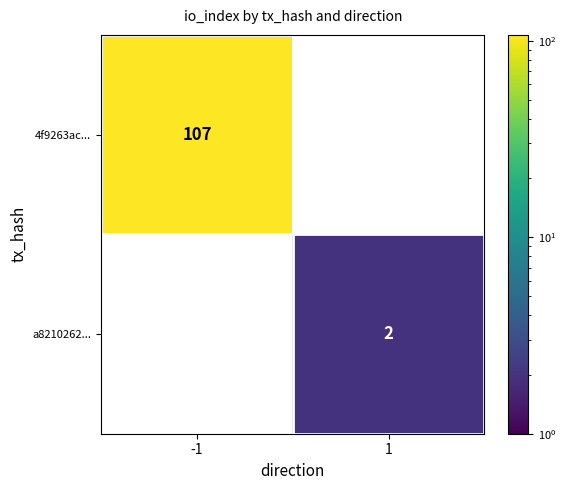

Is the value of 4f9263ac... at -1 greater than the value of a8210262... at 1?

Yes